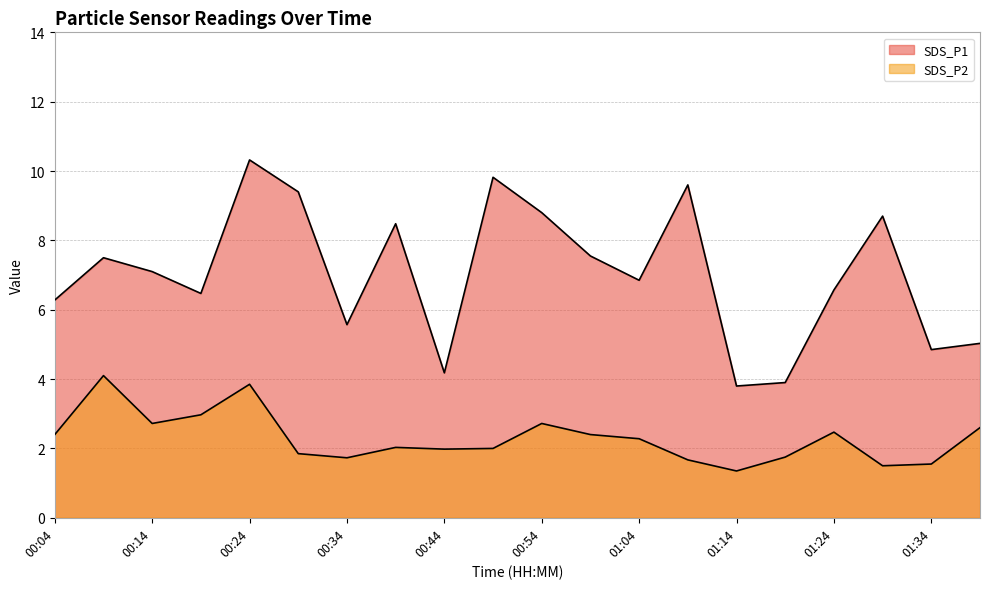

Which category has the lowest value in the SDS_P1 series?

01:14